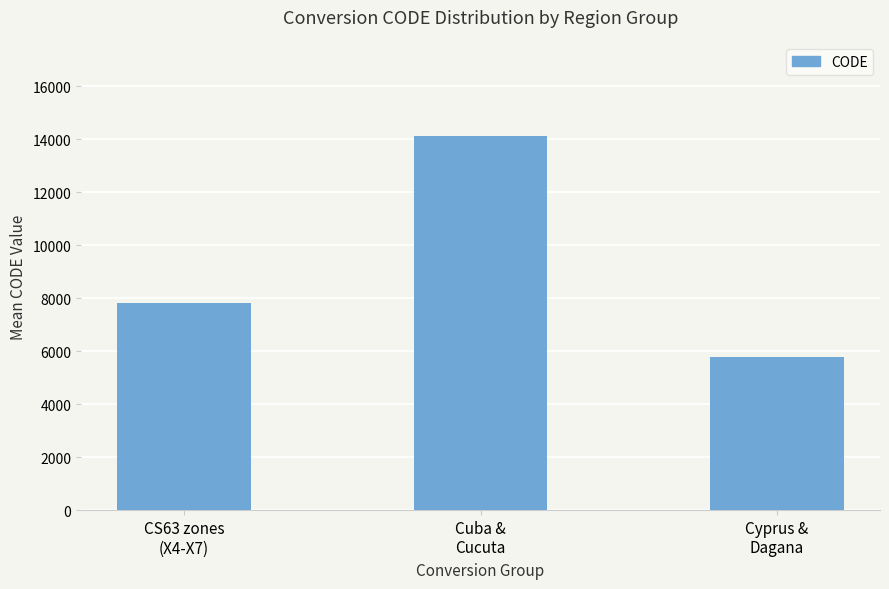

Reading left to right, list all the values displayed in this chart.

CS63 zones
(X4-X7)=7822	Cuba &
Cucuta=14115	Cyprus &
Dagana=5792